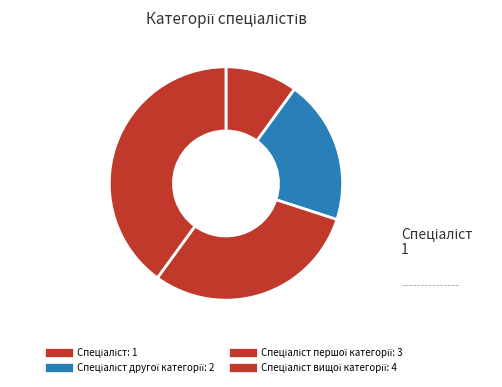

Count the number of slices in the pie.

4